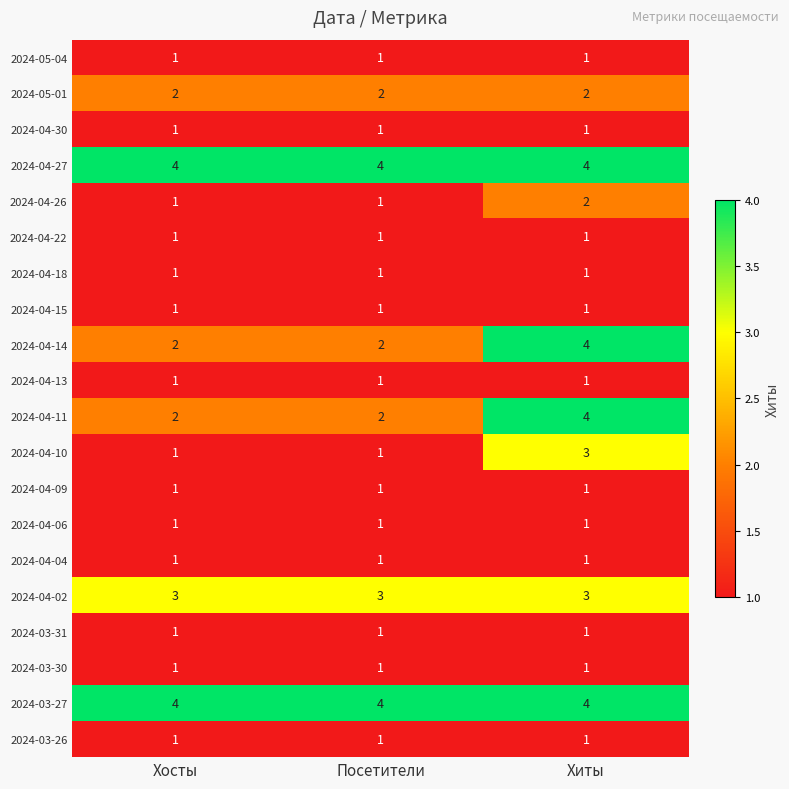

Count the number of categories in the chart.

3